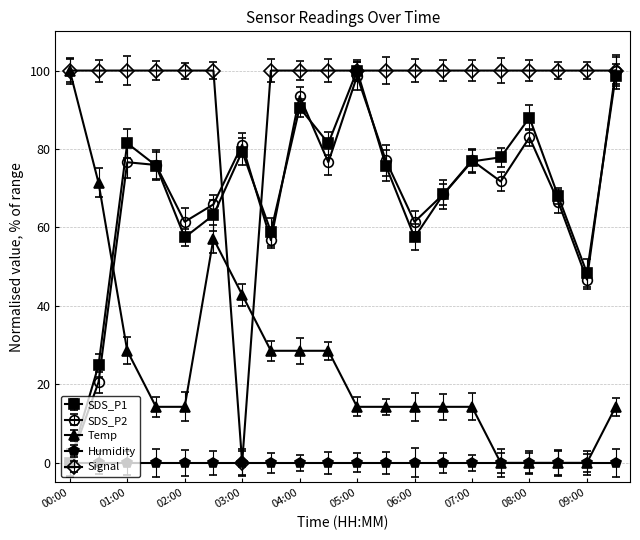

What is the value of the SDS_P1 point at the 3rd from the left?

81.5